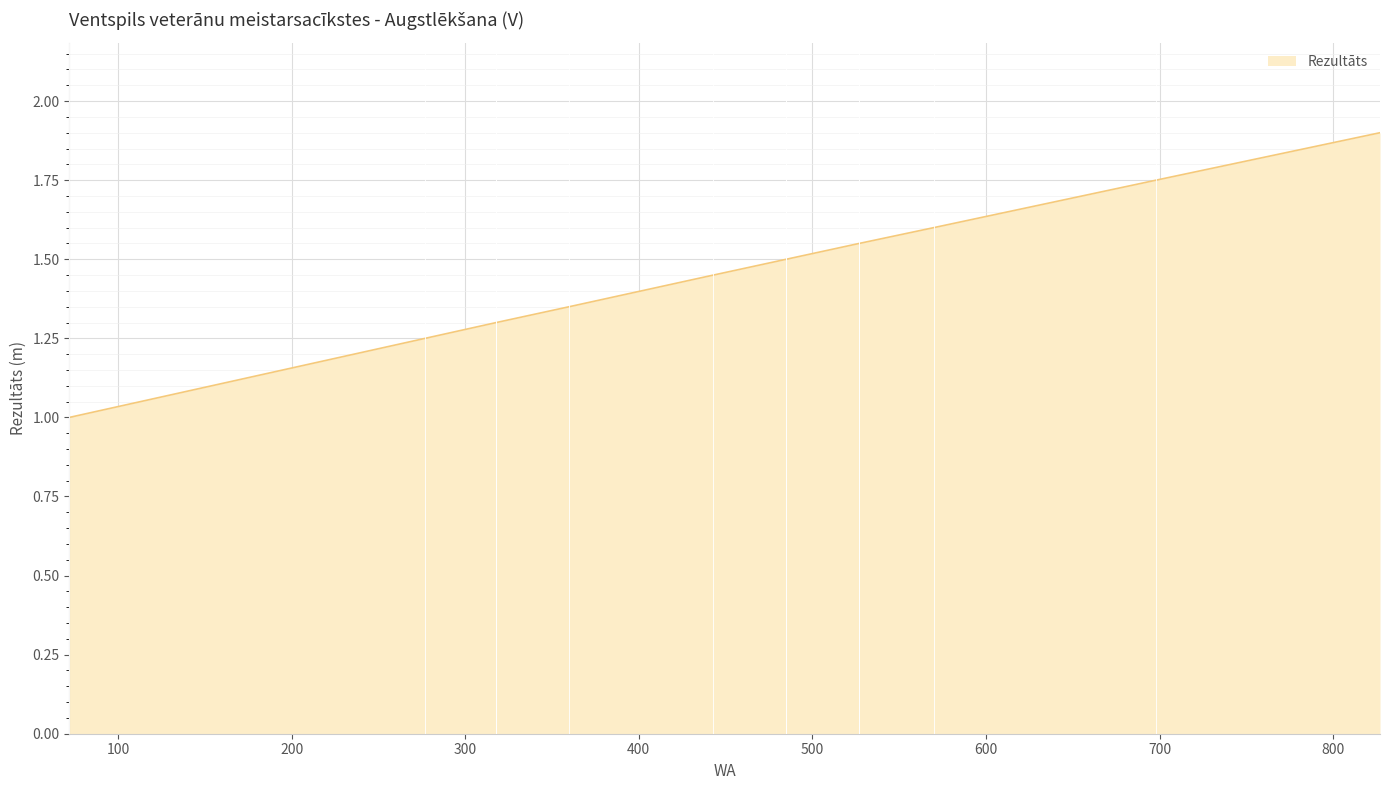

True or false: the data shows 1.3 at 318.

True